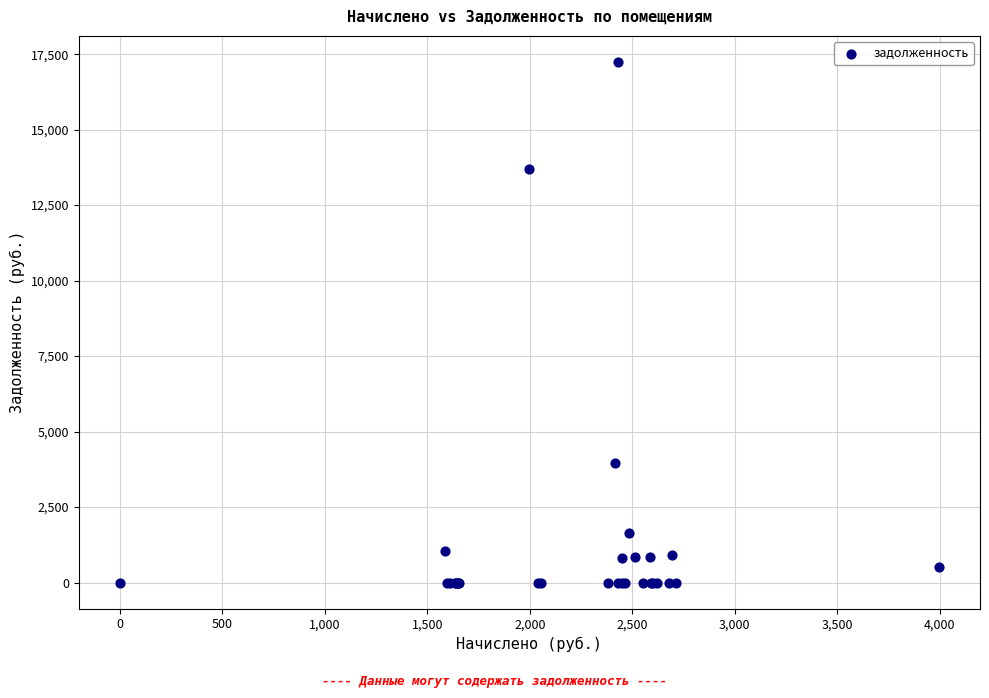

What Y value in the scatter plot is closest to 8621?

3948.9